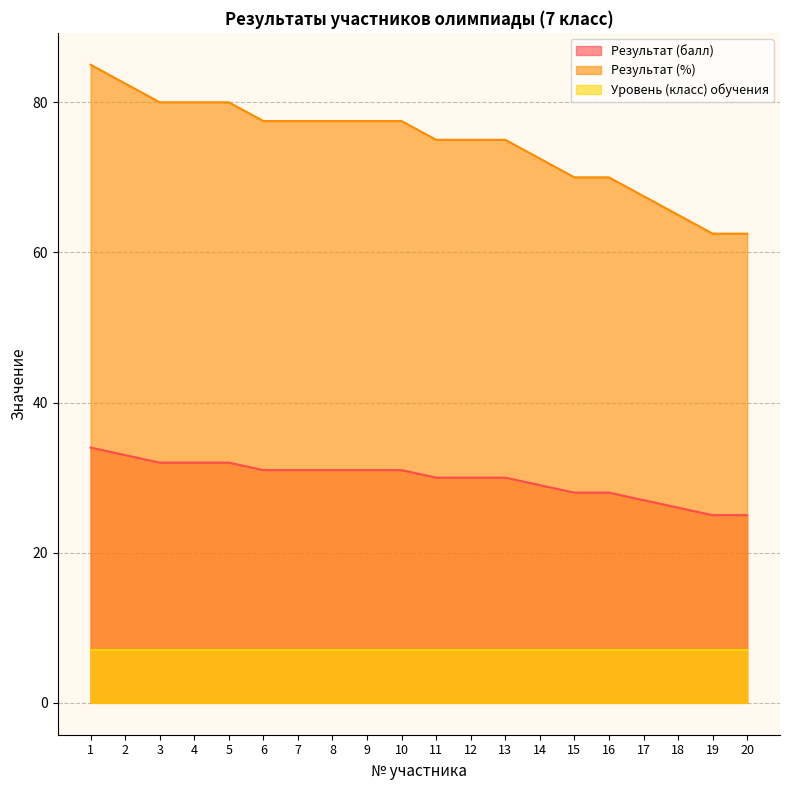

At which label does Результат (%) reach its minimum?

19